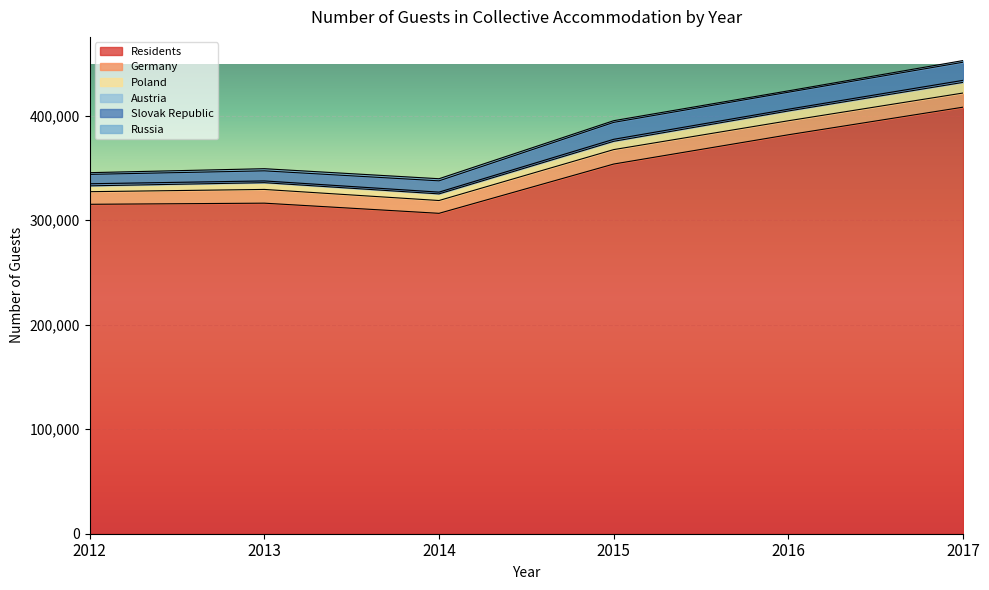

Where is Slovak Republic nearest to the value 13146?

2014